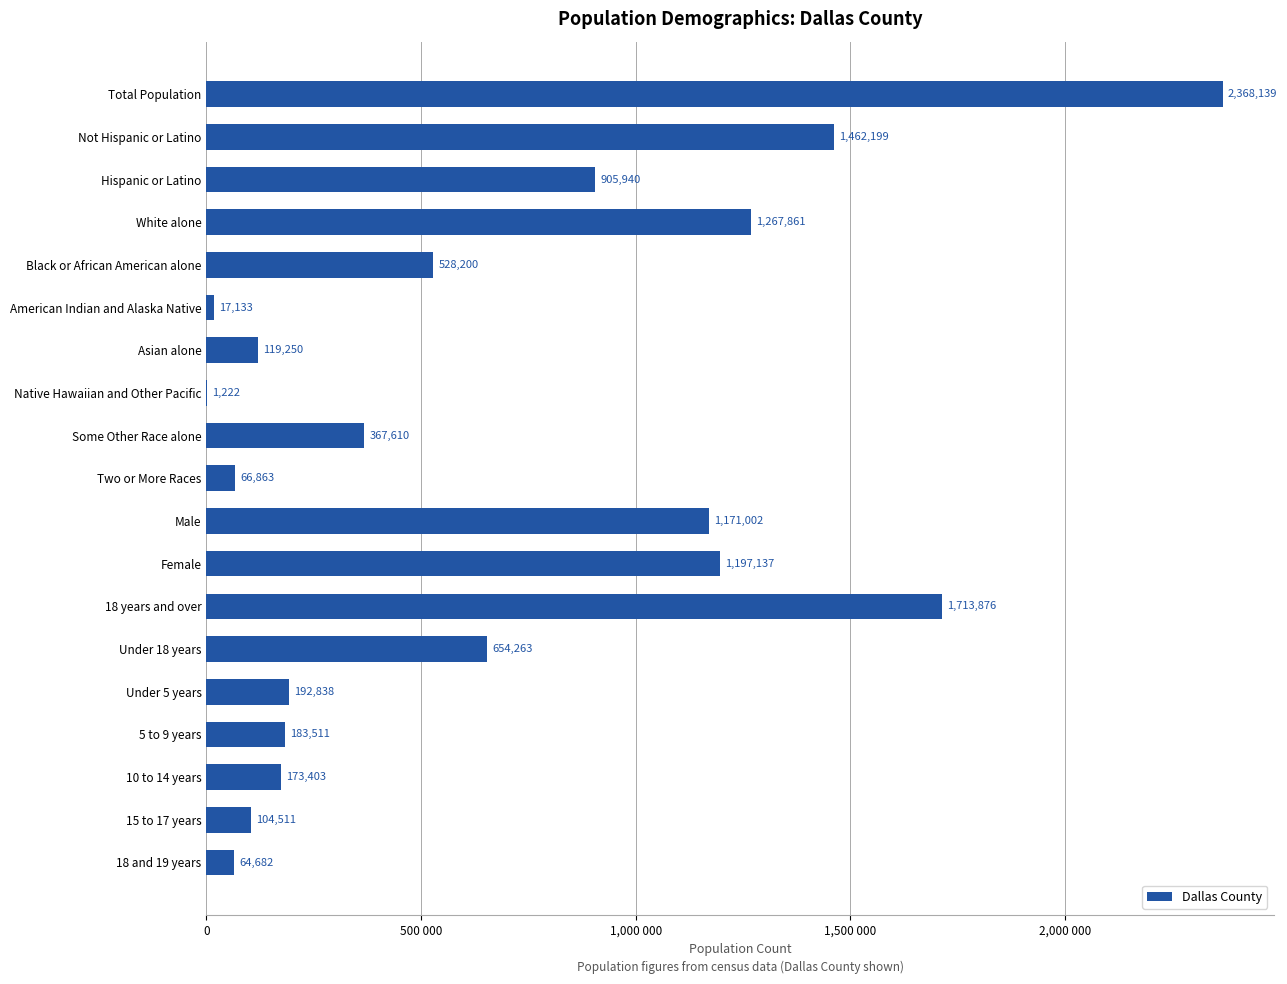

Are the bars horizontal?

Yes